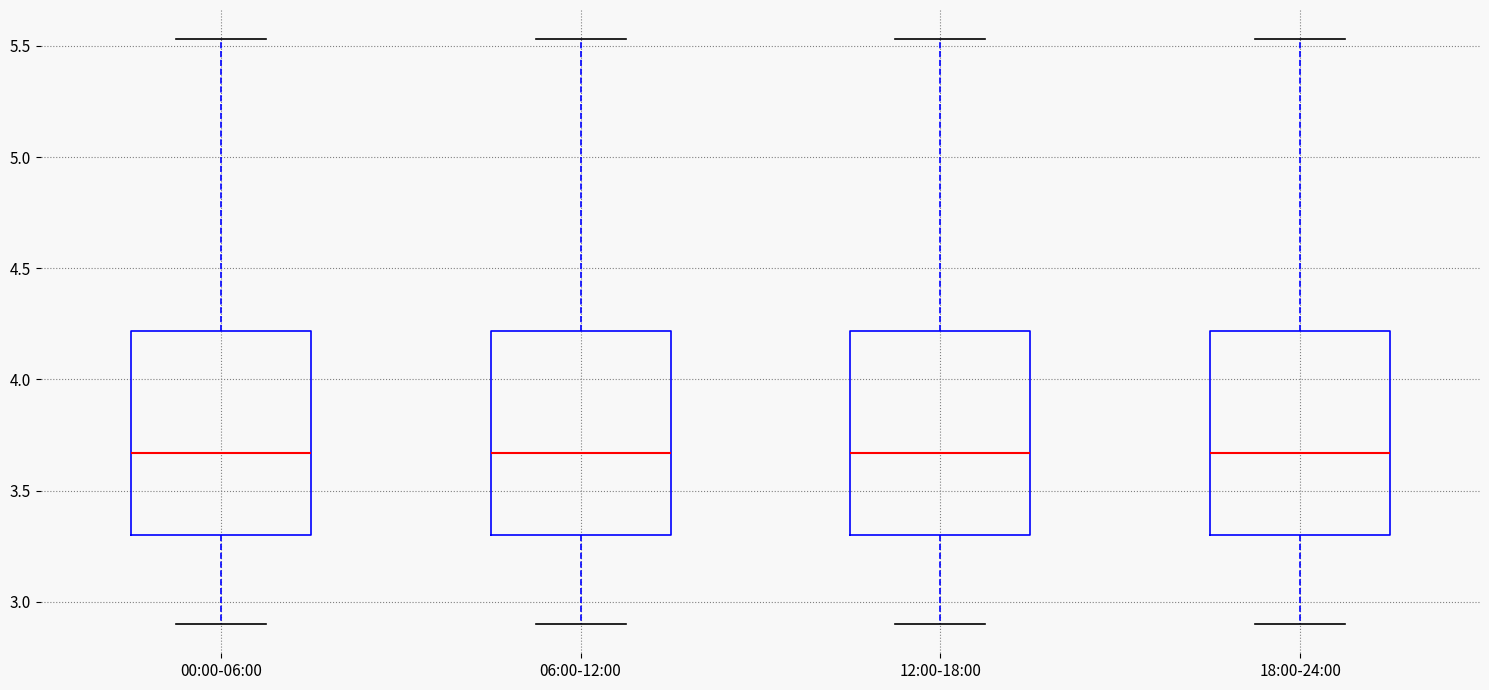

Reading left to right, transcribe this box plot: for each box, give where its median line is, the range the box spans, and where its two whiskers end, as read against the y-axis. The values are not printed on the chart, so give them approximately, as read against the axis.

00:00-06:00: median 3.65, box 3.30 to 4.20, whiskers 2.90 to 5.55
06:00-12:00: median 3.65, box 3.30 to 4.20, whiskers 2.90 to 5.55
12:00-18:00: median 3.65, box 3.30 to 4.20, whiskers 2.90 to 5.55
18:00-24:00: median 3.65, box 3.30 to 4.20, whiskers 2.90 to 5.55